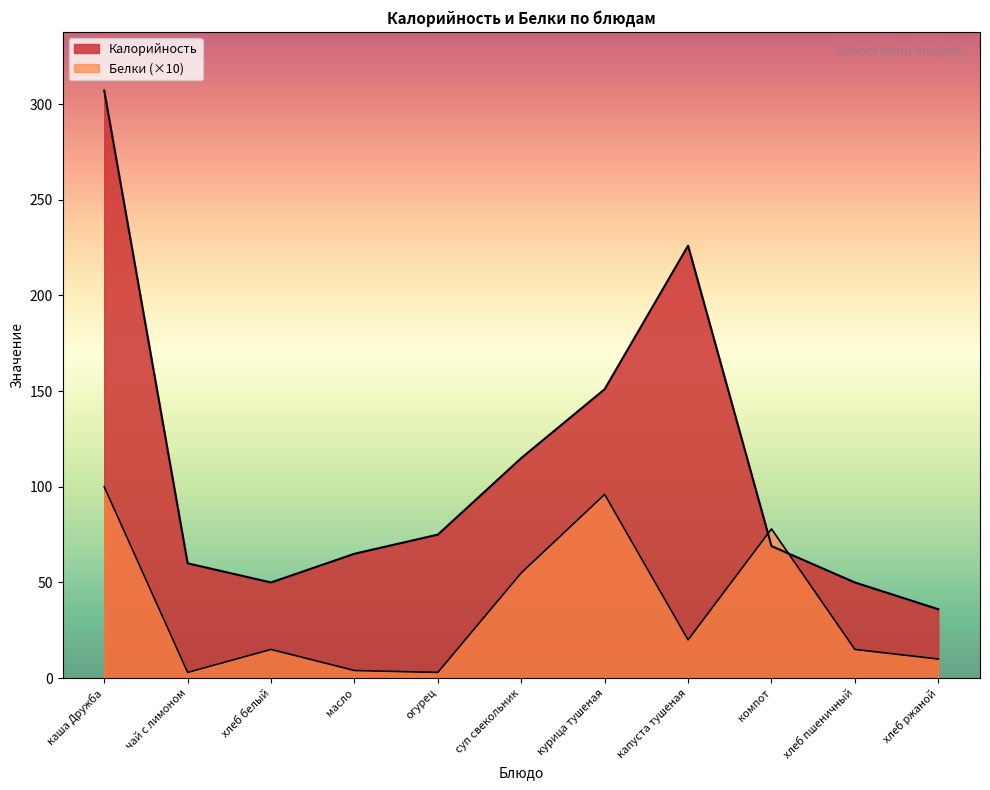

At which category is the sum across all series the highest?

каша Дружба